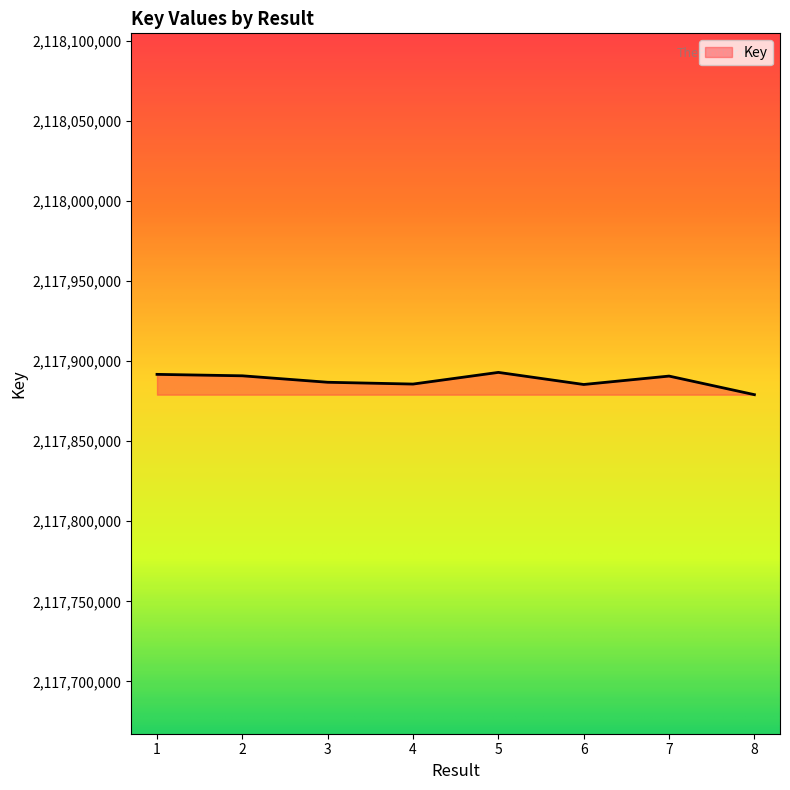

Does the chart display data point markers on the line(s)?

No